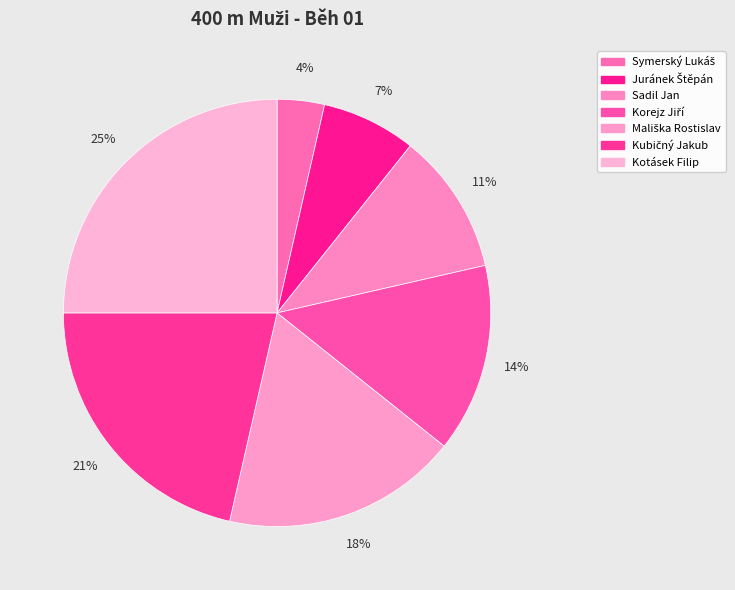

Does Korejz Jiří account for over 50% of the chart?

No